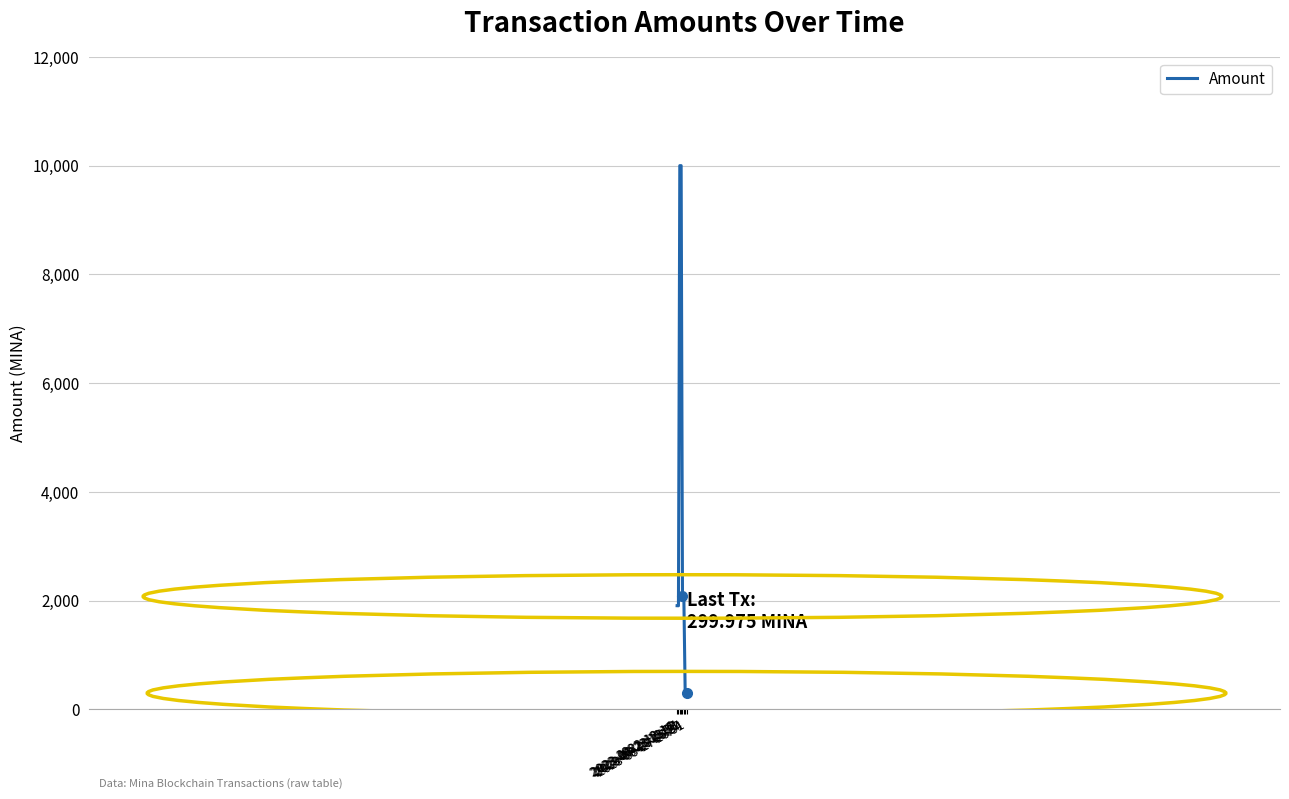

What is the smallest value displayed?

300.0